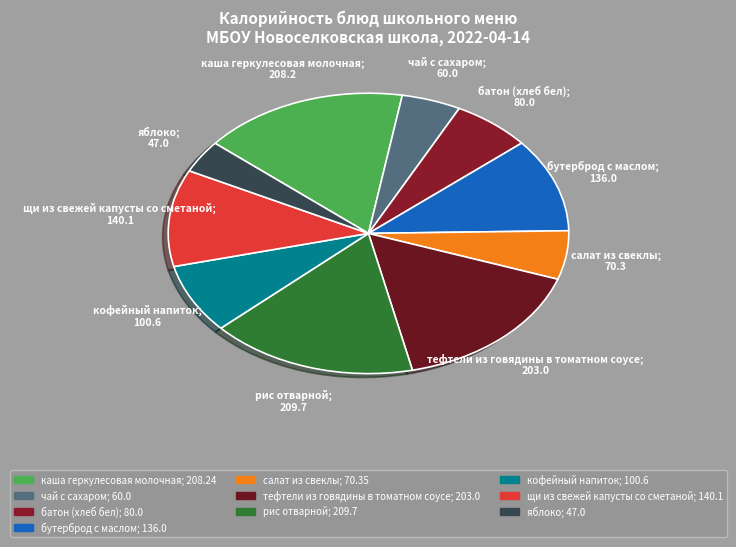

Count the number of slices in the pie.

10